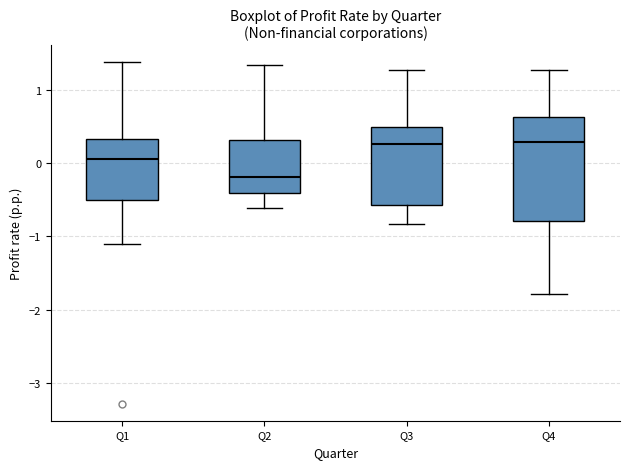

Reading left to right, read every box against the y-axis: the position of its median line, the range the box covers, and the ends of its whiskers. The values are not printed on the chart, so give them approximately, as read against the axis.

Q1: median 0.1, box -0.5 to 0.3, whiskers -1.1 to 1.4
Q2: median -0.2, box -0.4 to 0.3, whiskers -0.6 to 1.3
Q3: median 0.3, box -0.6 to 0.5, whiskers -0.8 to 1.3
Q4: median 0.3, box -0.8 to 0.6, whiskers -1.8 to 1.3